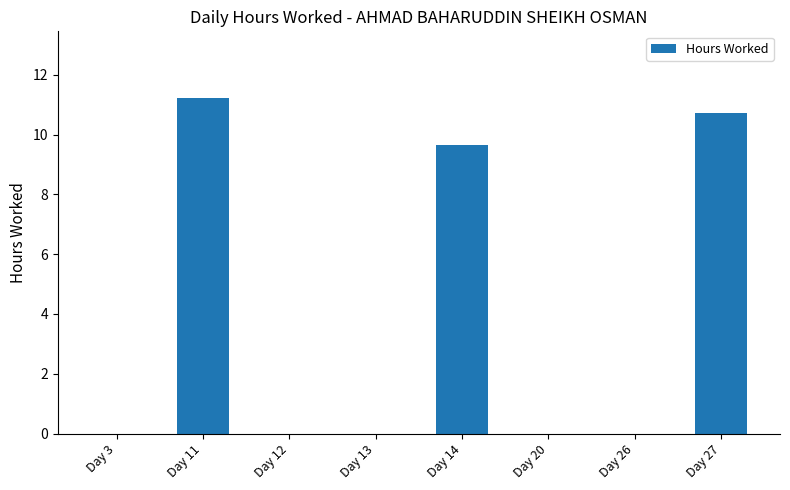

Is it true that the value at Day 14 is 9.7?

True